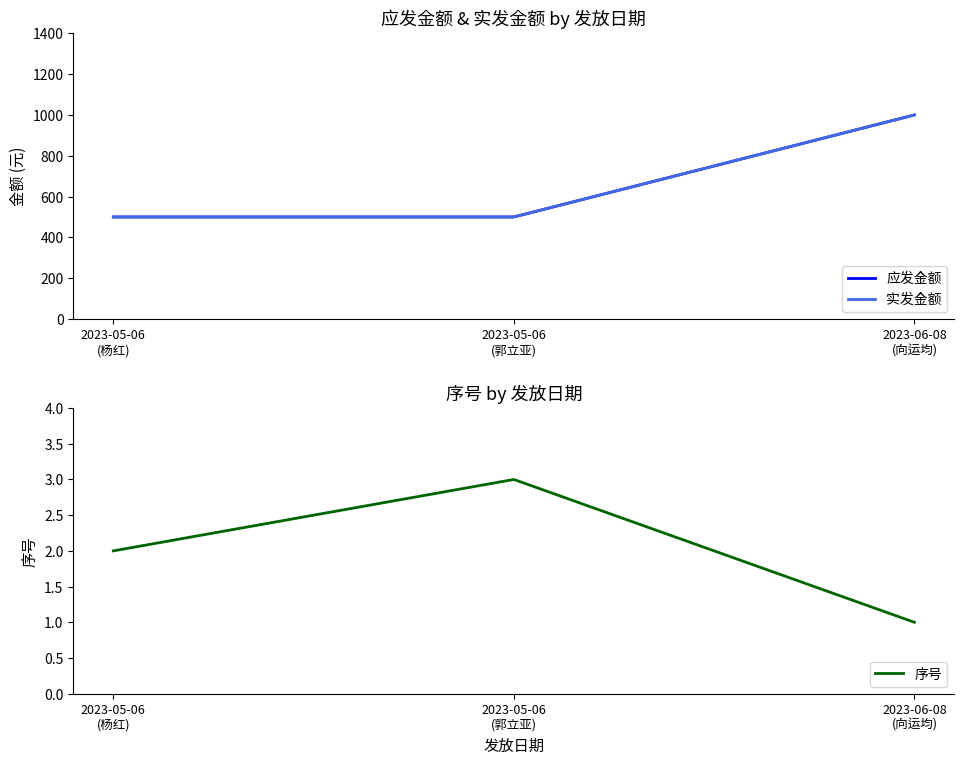

What is the label of the 3rd point from the right?

2023-05-06
(杨红)